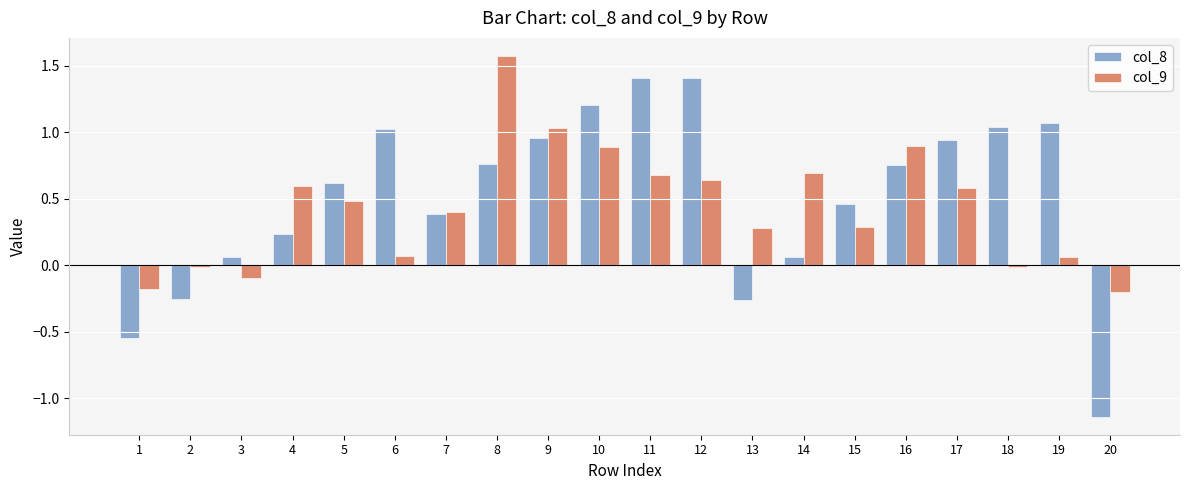

What is the difference between the maximum and second lowest values in the col_8 series?

2.0